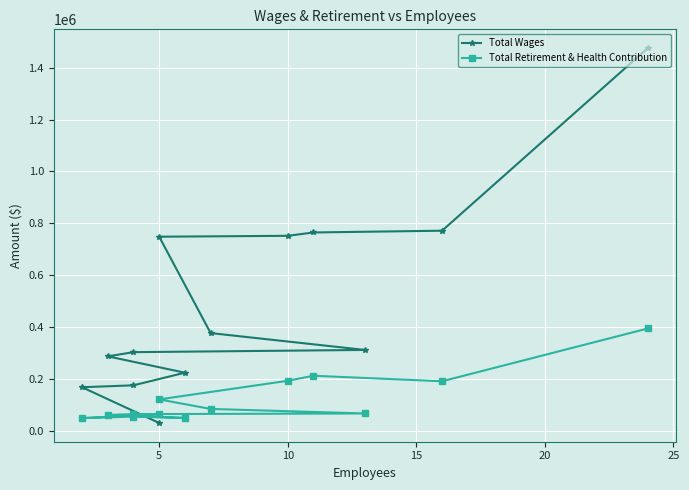

Rank the series by their average value, from highest to lowest.

Total Wages, Total Retirement & Health Contribution